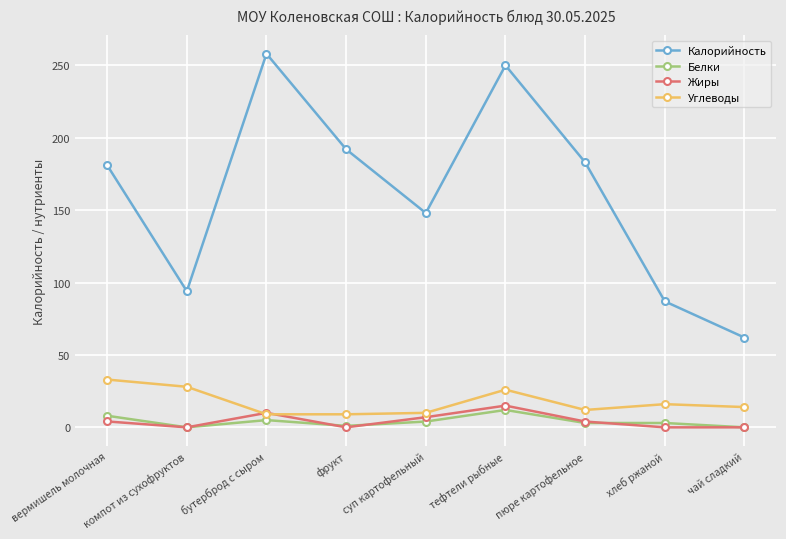

In Калорийность, how many points are lower than both neighbors (excluding endpoints)?

2